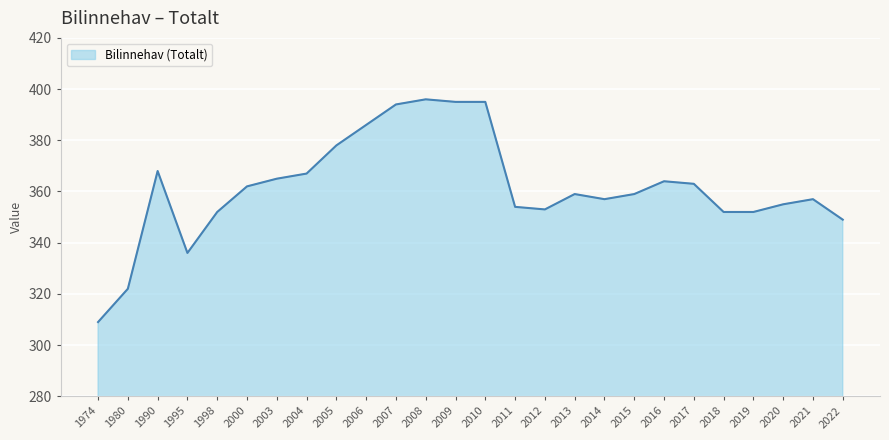

Where is the first local maximum?

1990